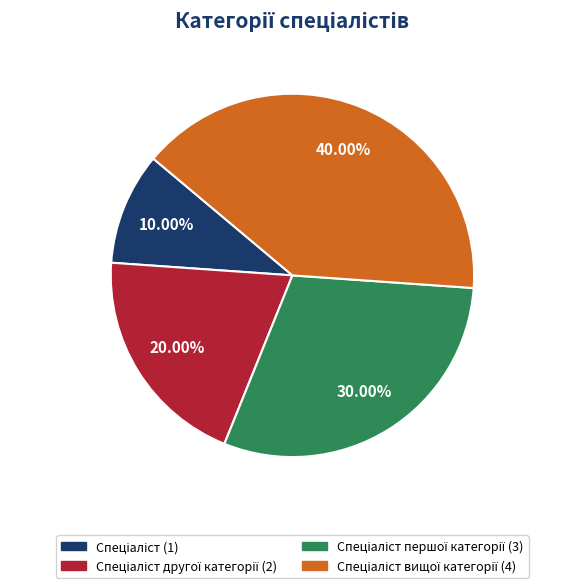

Is there any slice that represents more than half of the pie?

No